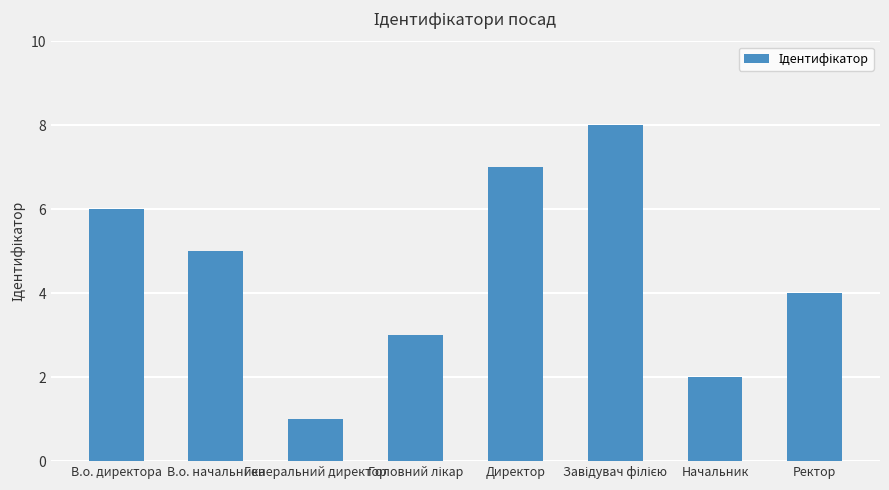

At which category does the chart reach its minimum across all series?

Генеральний директор